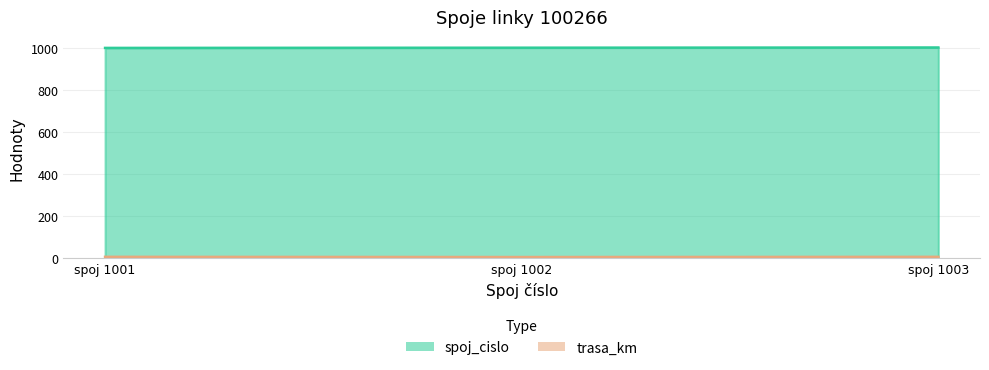

Where is spoj_cislo nearest to the value 1002?

spoj 1002